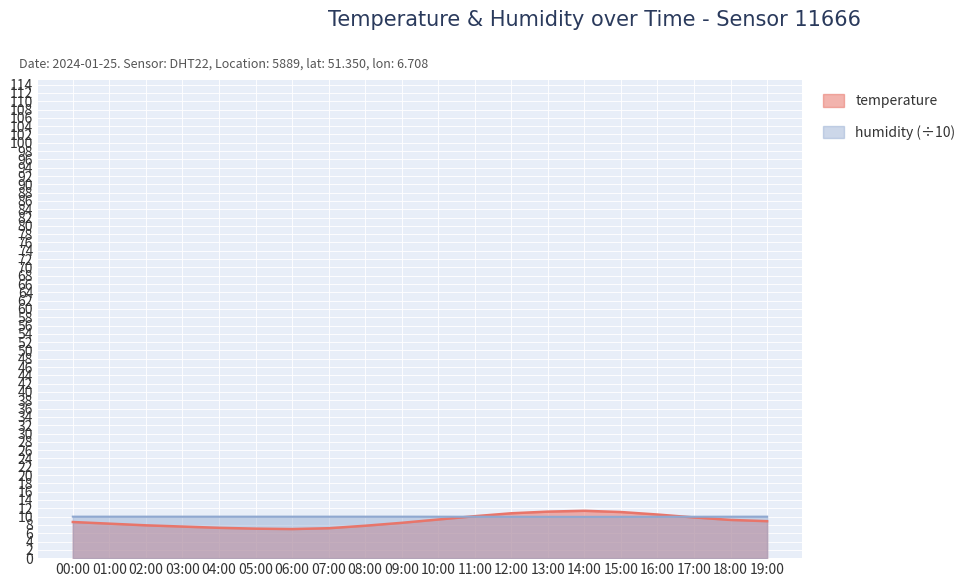

Between 04:00 and 05:00, which series saw the biggest shift?

temperature